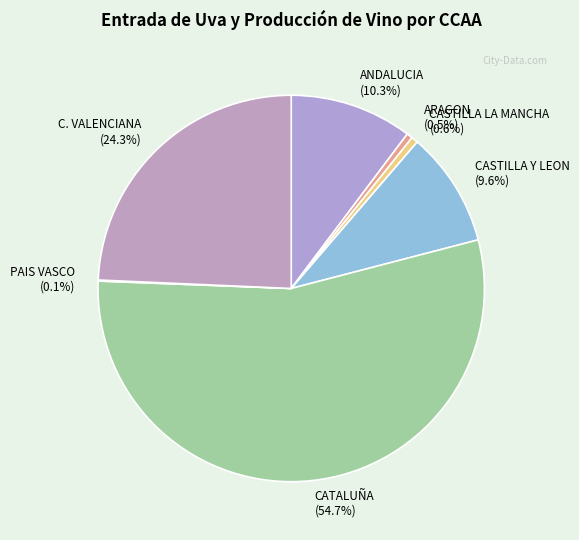

Which has a higher value, CASTILLA Y LEON or CASTILLA LA MANCHA?

CASTILLA Y LEON